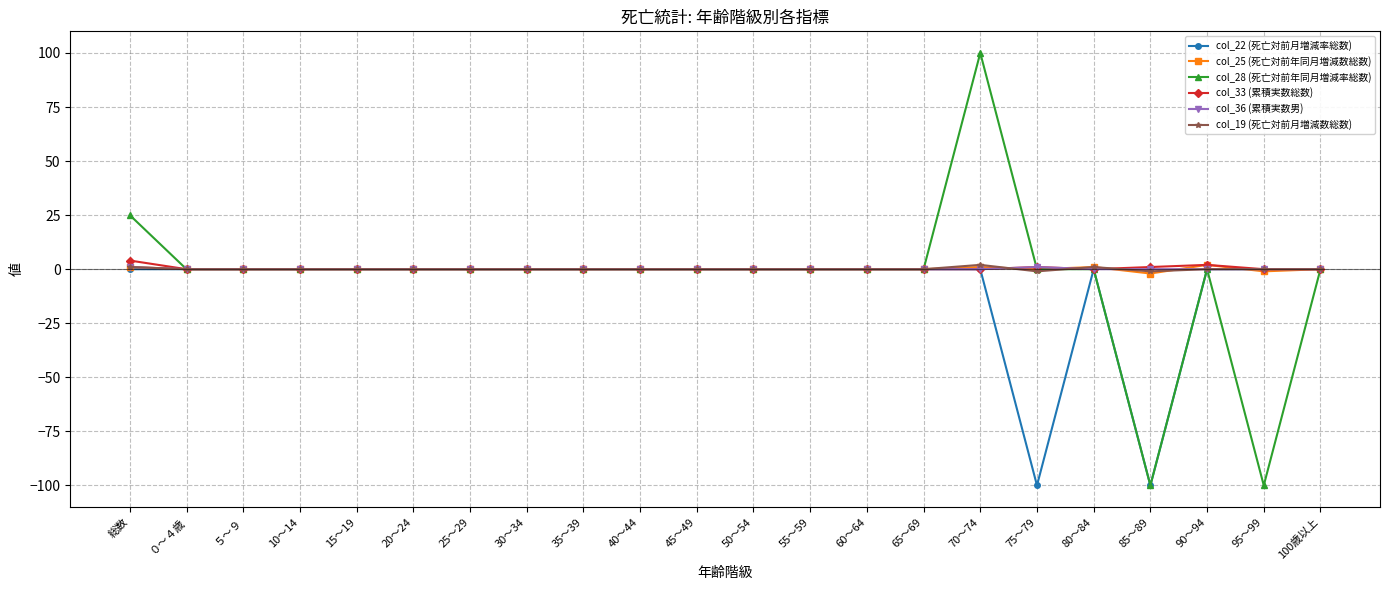

Reading left to right, list all the values displayed in this chart.

col_22 (死亡対前月増減率総数): 0	0	0	0	0	0	0	0	0	0	0	0	0	0	0	0	-100	0	-100	0	0	0
col_25 (死亡対前年同月増減数総数): 1	0	0	0	0	0	0	0	0	0	0	0	0	0	0	1	0	1	-2	2	-1	0
col_28 (死亡対前年同月増減率総数): 25	0	0	0	0	0	0	0	0	0	0	0	0	0	0	100	0	0	-100	0	-100	0
col_33 (累積実数総数): 4	0	0	0	0	0	0	0	0	0	0	0	0	0	0	0	1	0	1	2	0	0
col_36 (累積実数男): 1	0	0	0	0	0	0	0	0	0	0	0	0	0	0	0	1	0	0	0	0	0
col_19 (死亡対前月増減数総数): 1	0	0	0	0	0	0	0	0	0	0	0	0	0	0	2	-1	1	-1	0	0	0